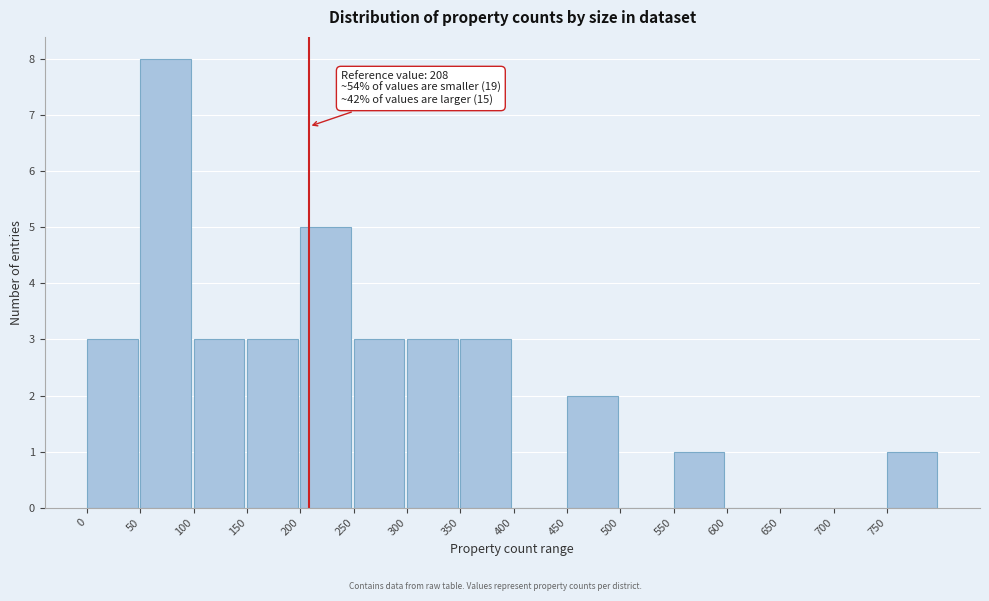

Over which range of the x-axis is the bar tallest?

50 to 100